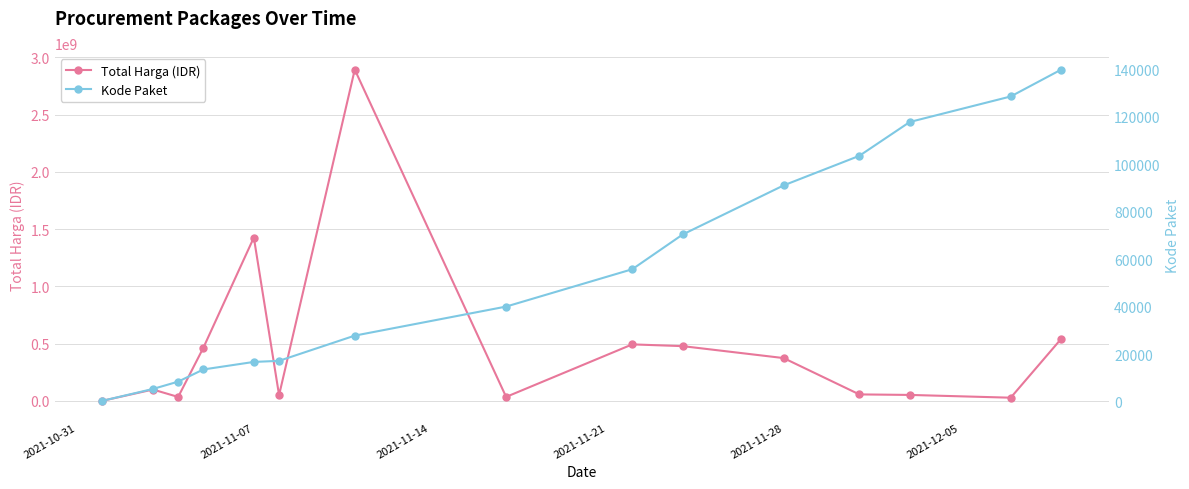

True or false: Kode Paket and Total Harga (IDR) cross at least once.

False